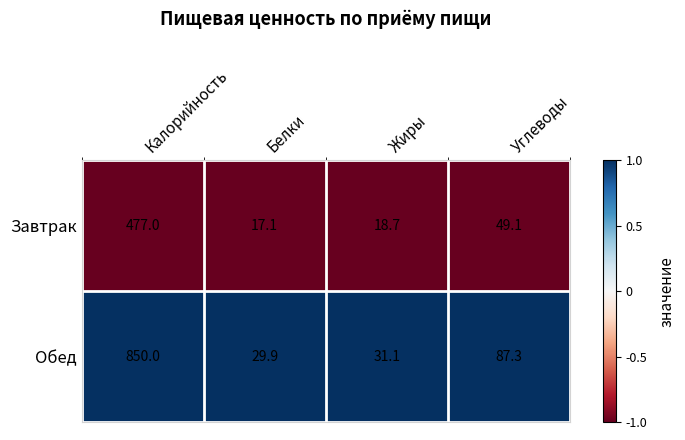

Which label corresponds to the smallest value in the chart?

Белки